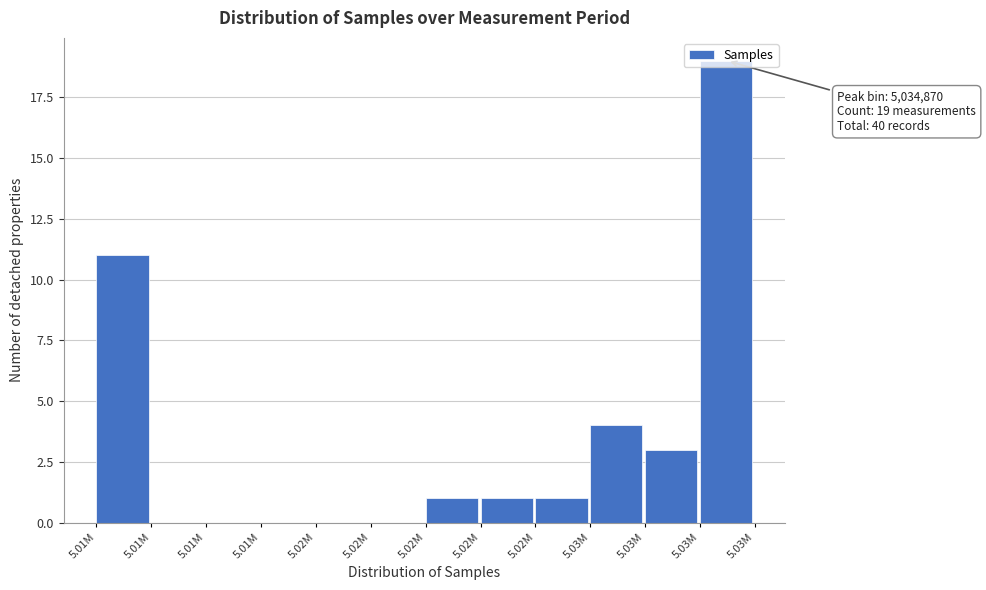

Are the bars horizontal?

No